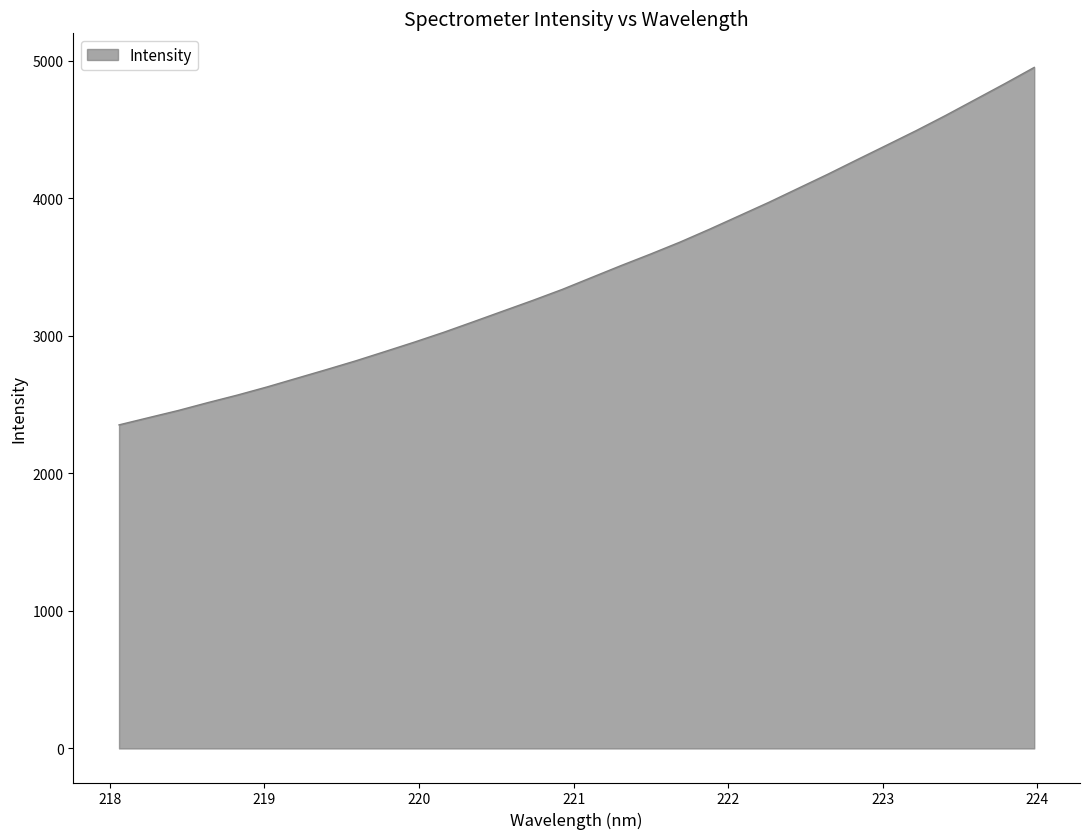

True or false: there are more than 1 points higher than both neighbors.

False